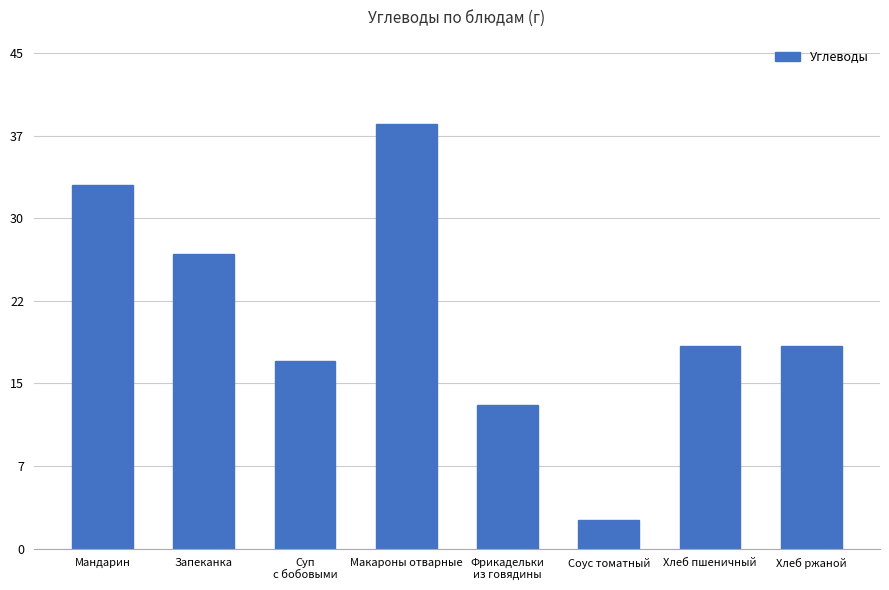

The chart shows a value of 16.4 at Запеканка. True or false?

False